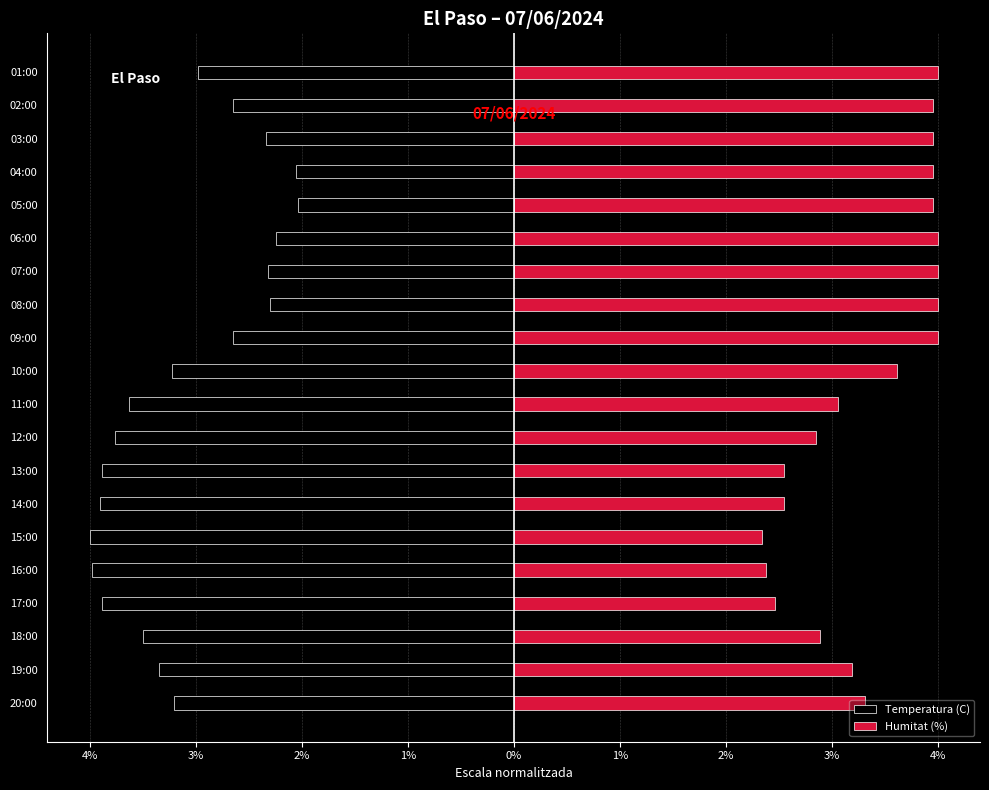

What is the sum of all Humitat (%) values?

67.1